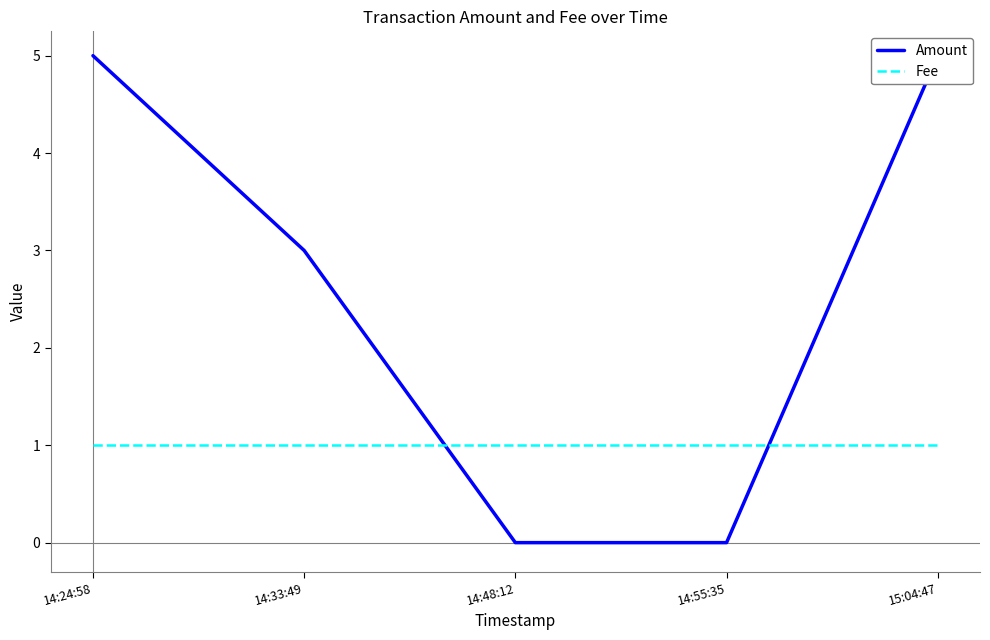

What is the value of the Amount point at the 1st from the left?

5